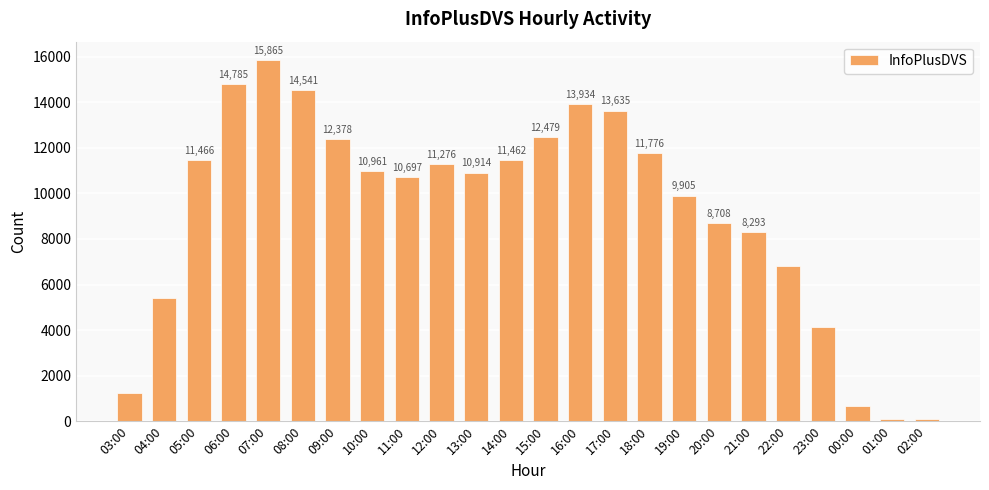

What is the sum of all values?

221559